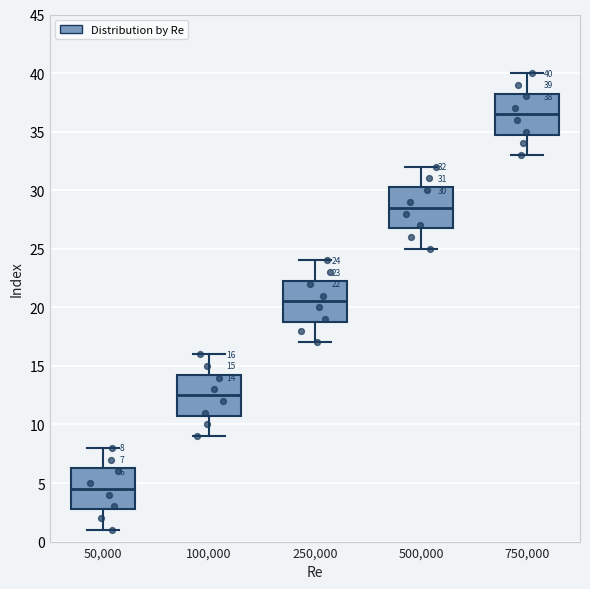

Which box's median line is the highest?

750,000